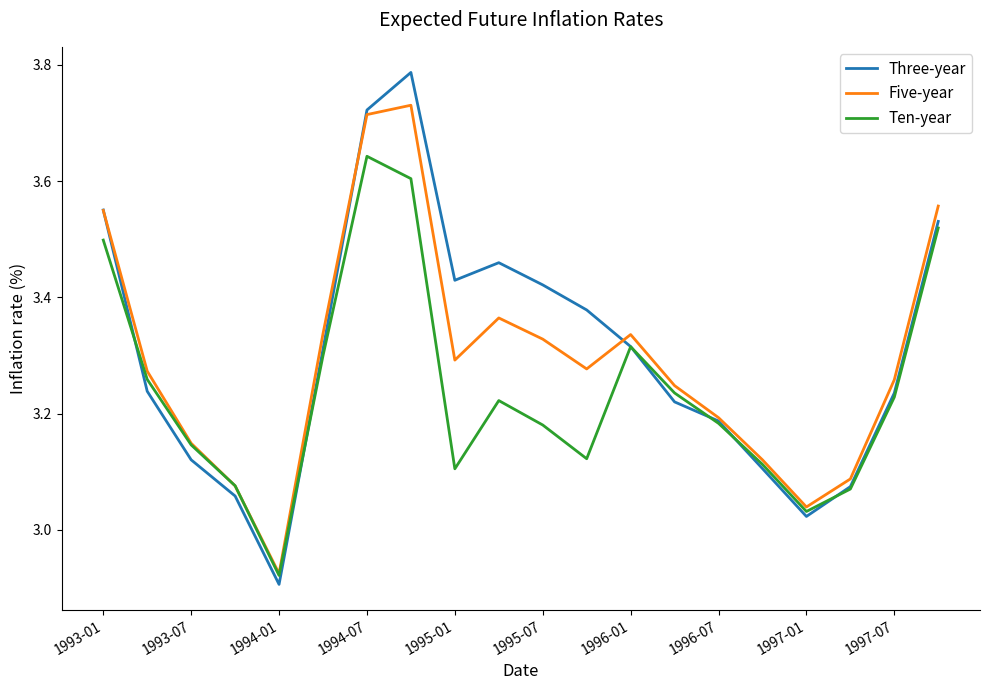

How many lines are shown in the chart?

3